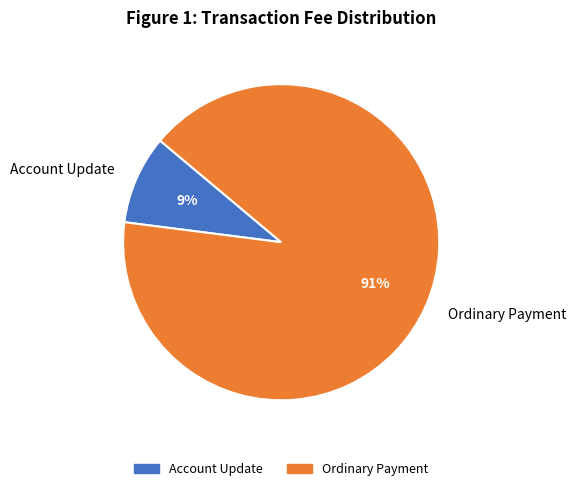

Count the number of slices in the pie.

2